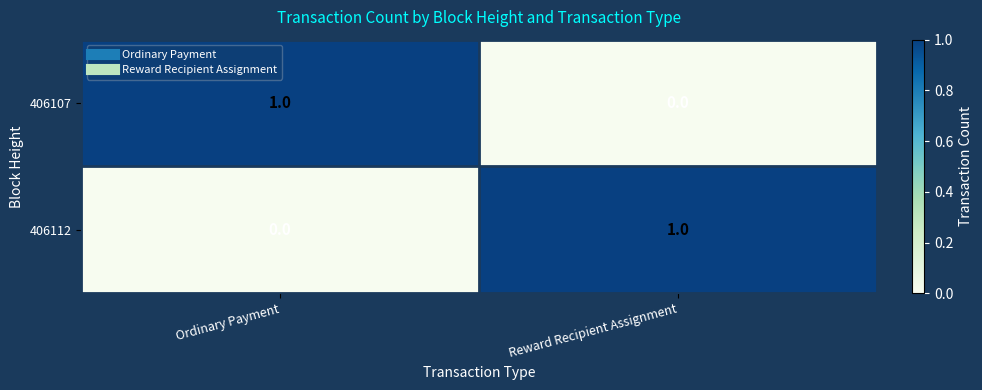

Is the value of 406107 at Ordinary Payment greater than the value of 406112 at Ordinary Payment?

Yes